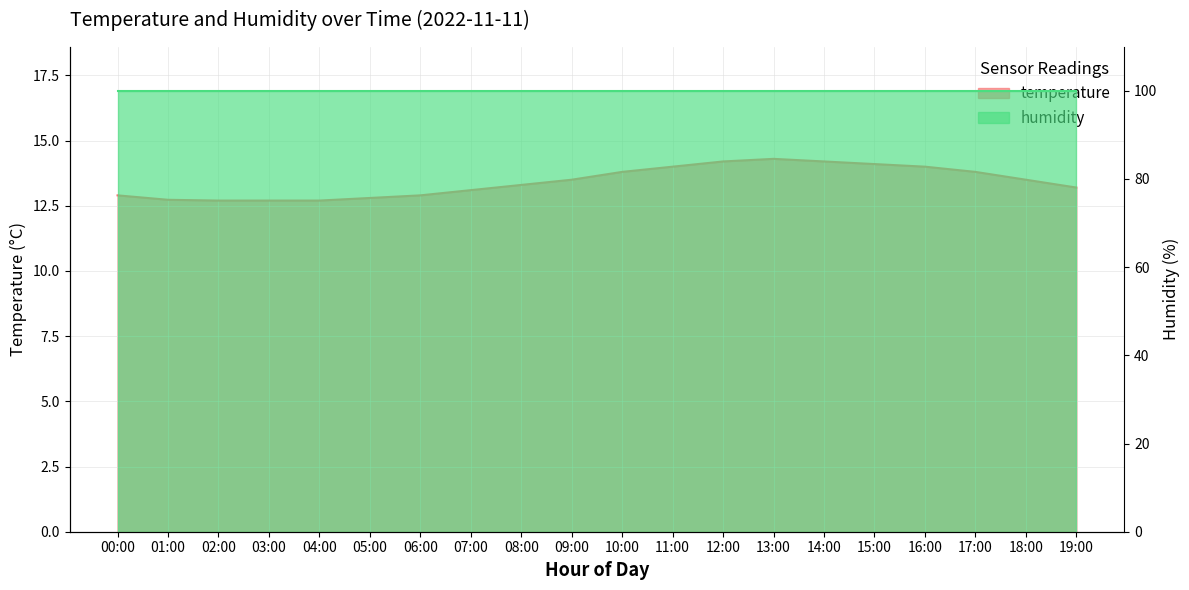

What is the change in value from 01:00 to 12:00?

+1.5